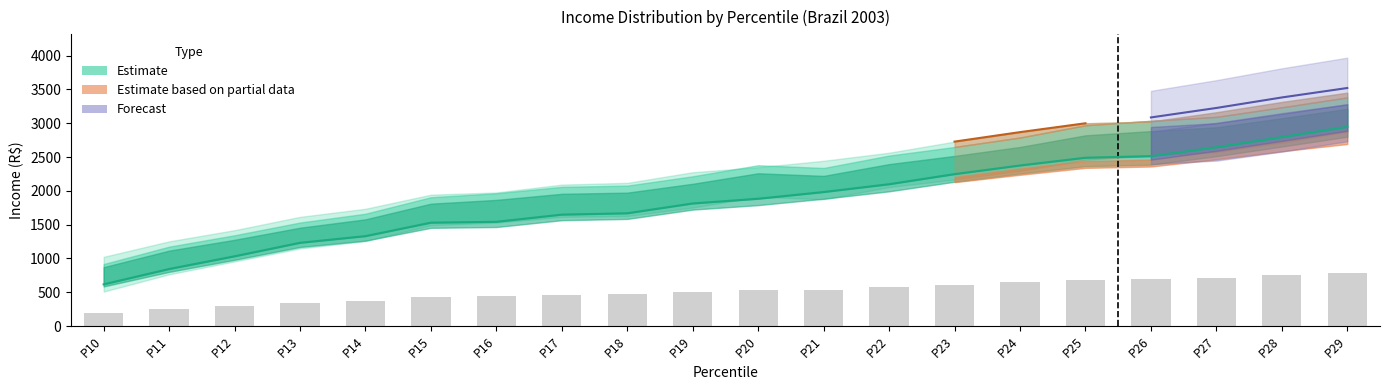

Where does the Fiscal income threshold series first go above 1875?

P20